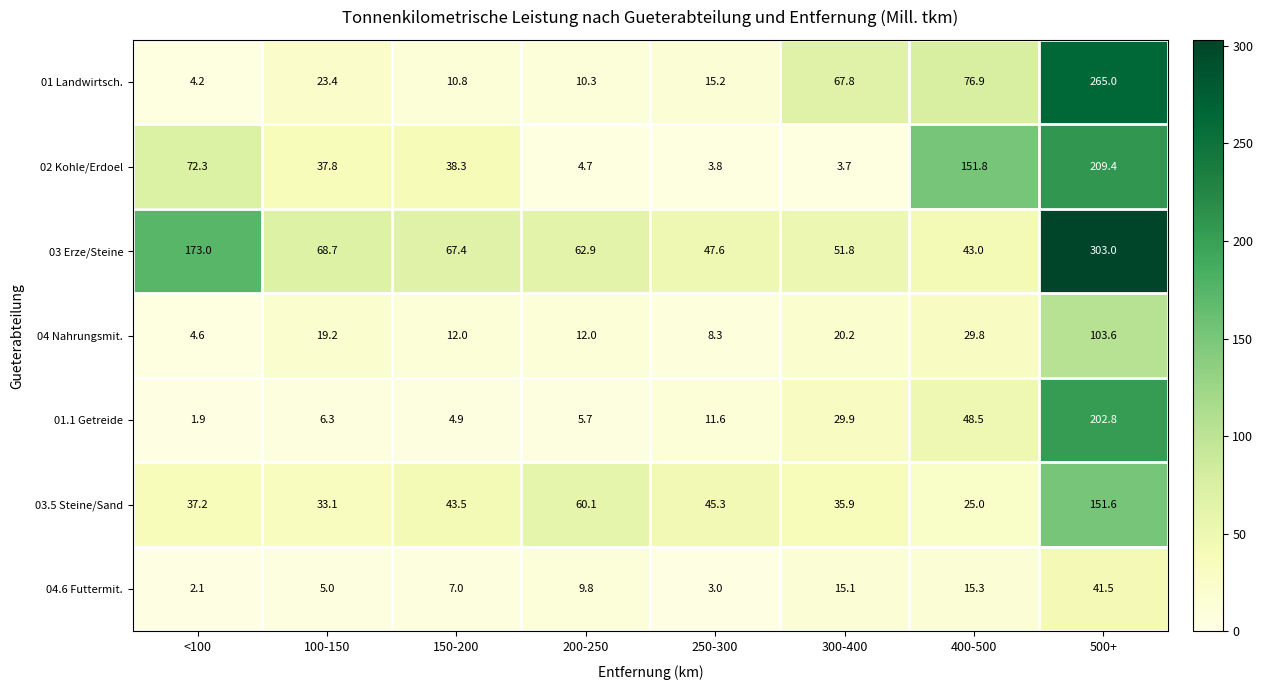

Rank the categories by 01.1 Getreide value from highest to lowest.

500+, 400-500, 300-400, 250-300, 100-150, 200-250, 150-200, <100